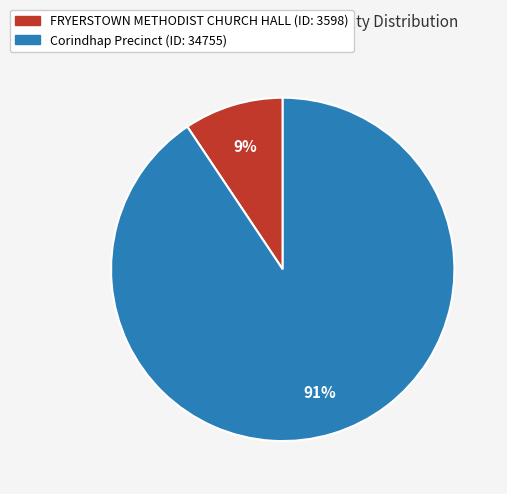

Rank the categories by value from highest to lowest.

Corindhap Precinct, FRYERSTOWN METHODIST CHURCH HALL